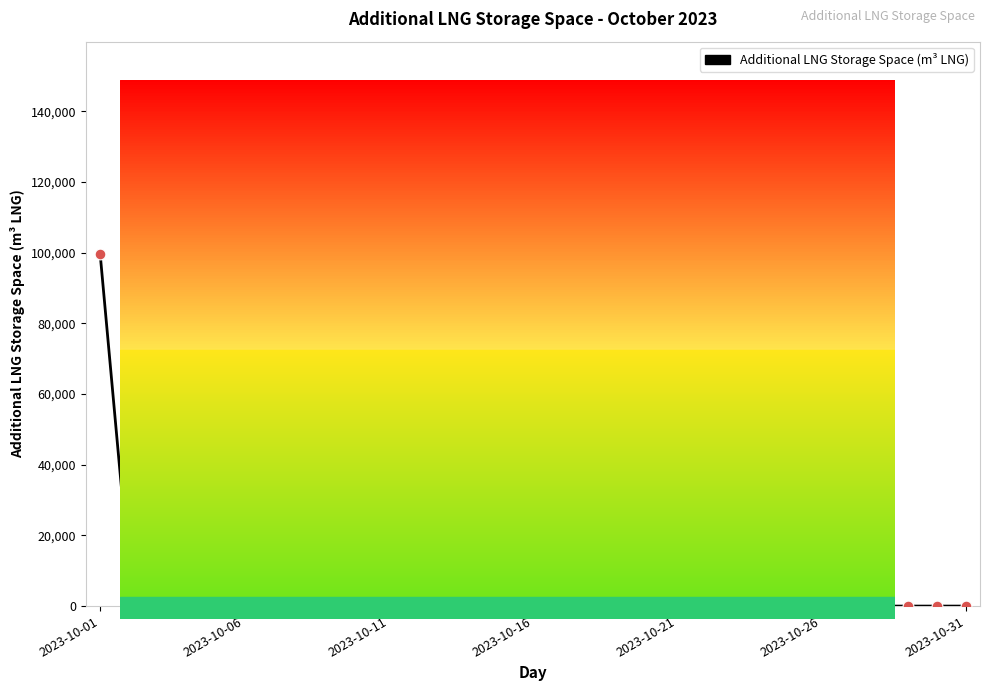

What is the maximum value shown in the chart?

138837